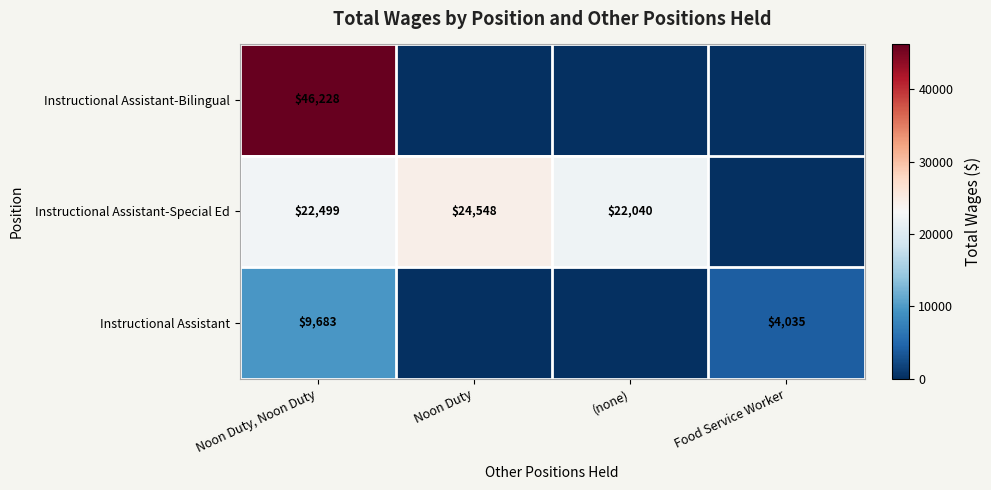

True or false: Instructional Assistant-Special Ed has a value of 32716 at Noon Duty.

False